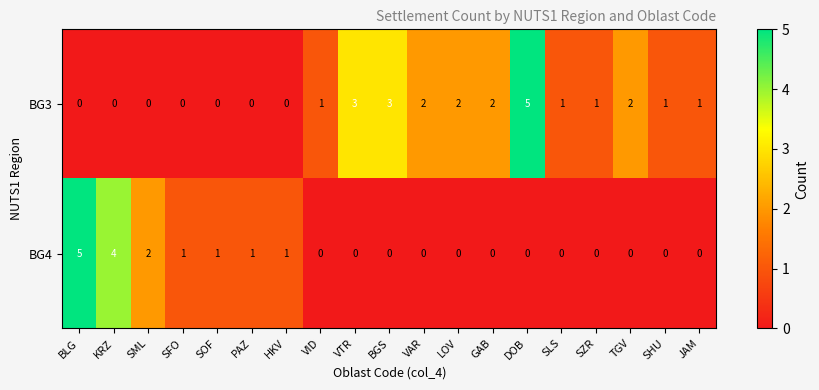

Is the value of BG3 at SFO greater than the value of BG4 at SOF?

No